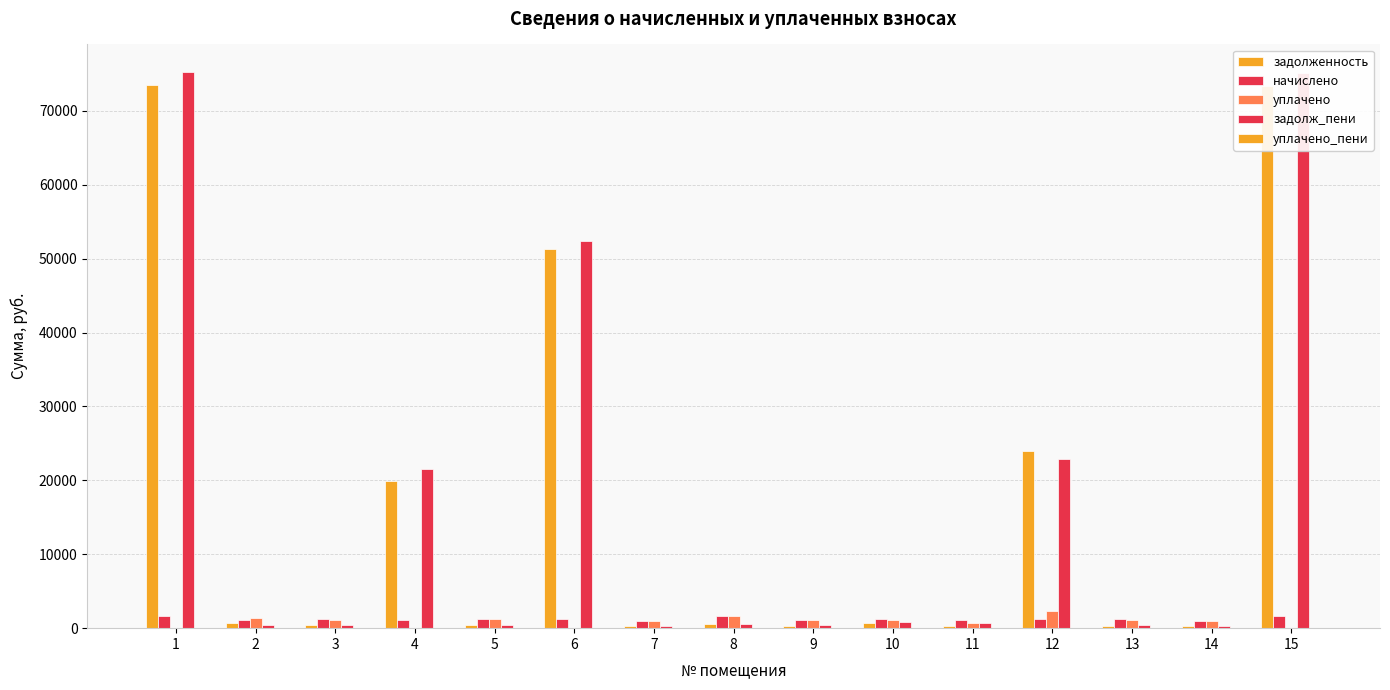

Rank the series at 10 from highest to lowest value.

начислено, уплачено, задолж_пени, задолженность, уплачено_пени